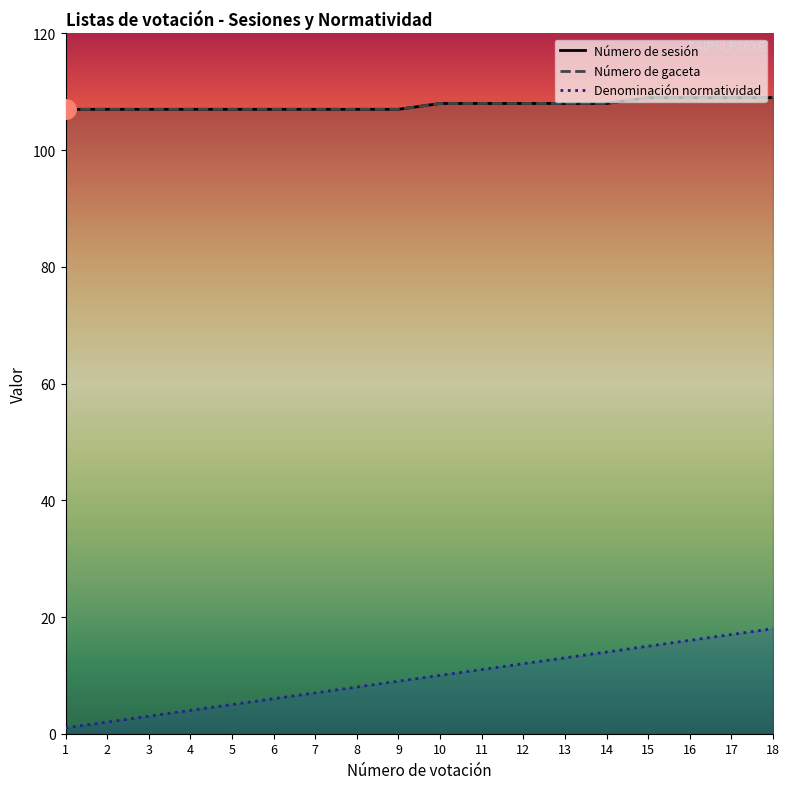

True or false: Número de sesión and Denominación normatividad cross at least once.

False